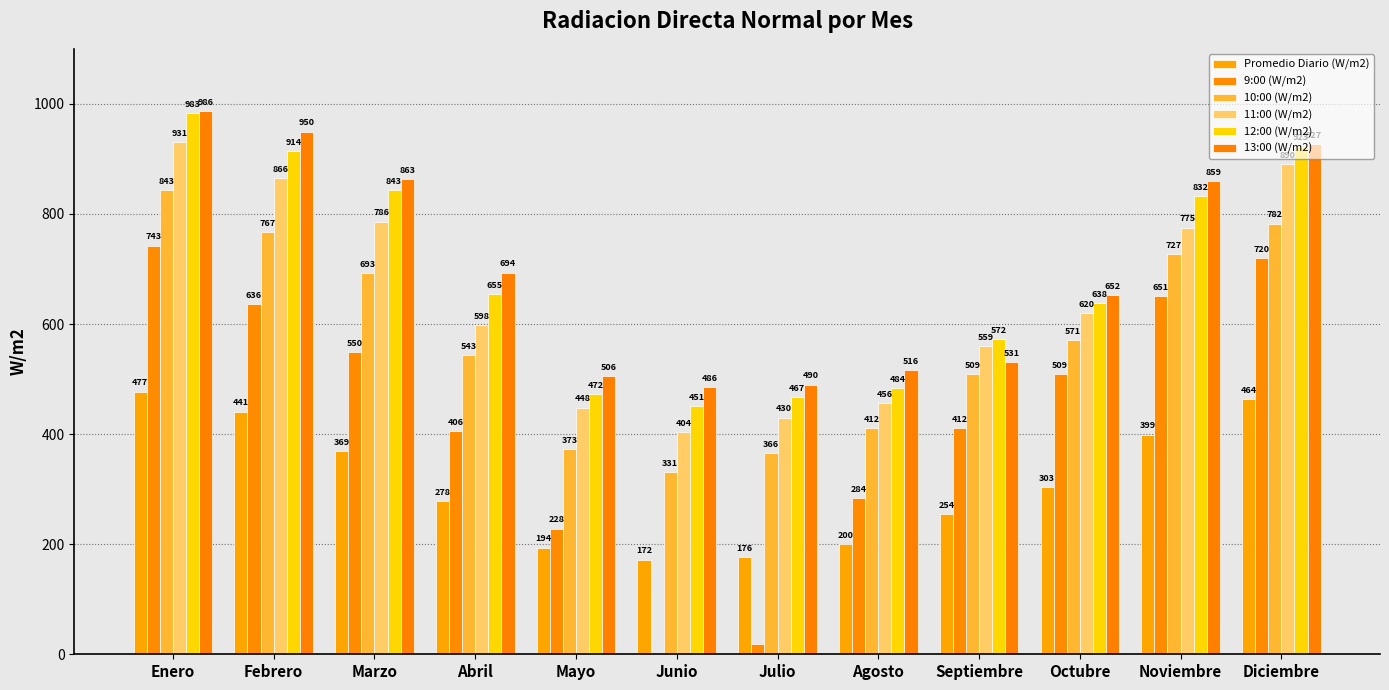

Count the number of categories in the chart.

12